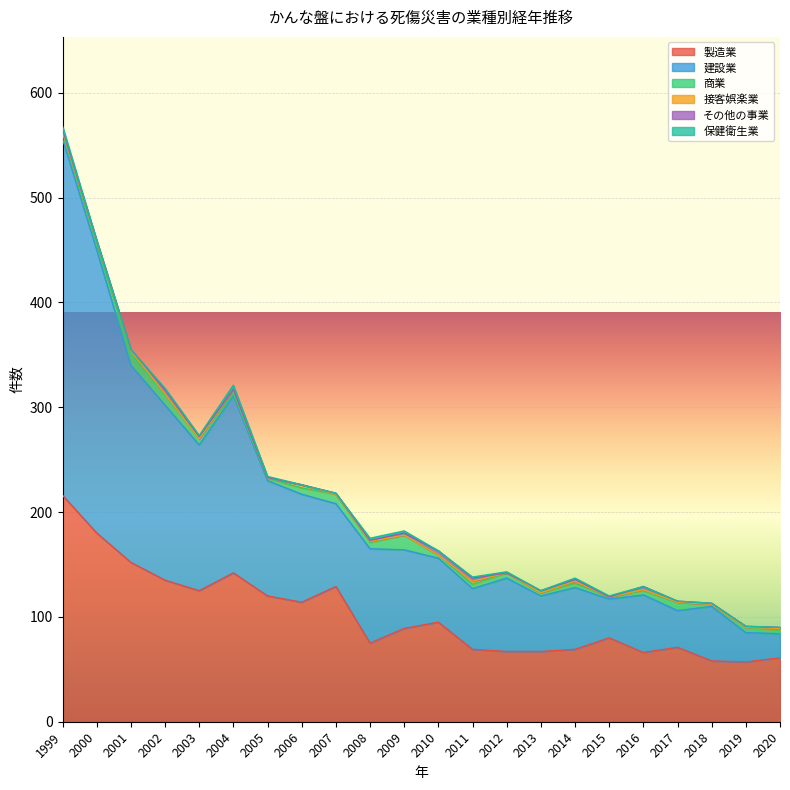

What is the value of the 建設業 point at the 20th from the left?

52